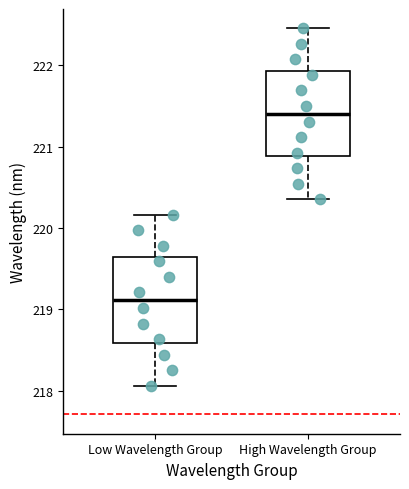

Reading left to right, transcribe this box plot: for each box, give where its median line is, the range the box spans, and where its two whiskers end, as read against the y-axis. The values are not printed on the chart, so give them approximately, as read against the axis.

Low Wavelength Group: median 219.1, box 218.6 to 219.6, whiskers 218.1 to 220.2
High Wavelength Group: median 221.4, box 220.9 to 221.9, whiskers 220.4 to 222.5